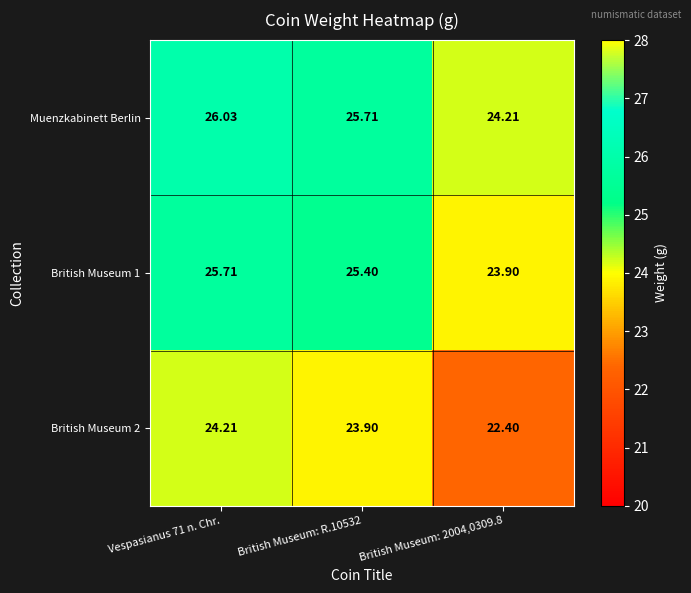

Which series has the widest spread of values?

Muenzkabinett Berlin